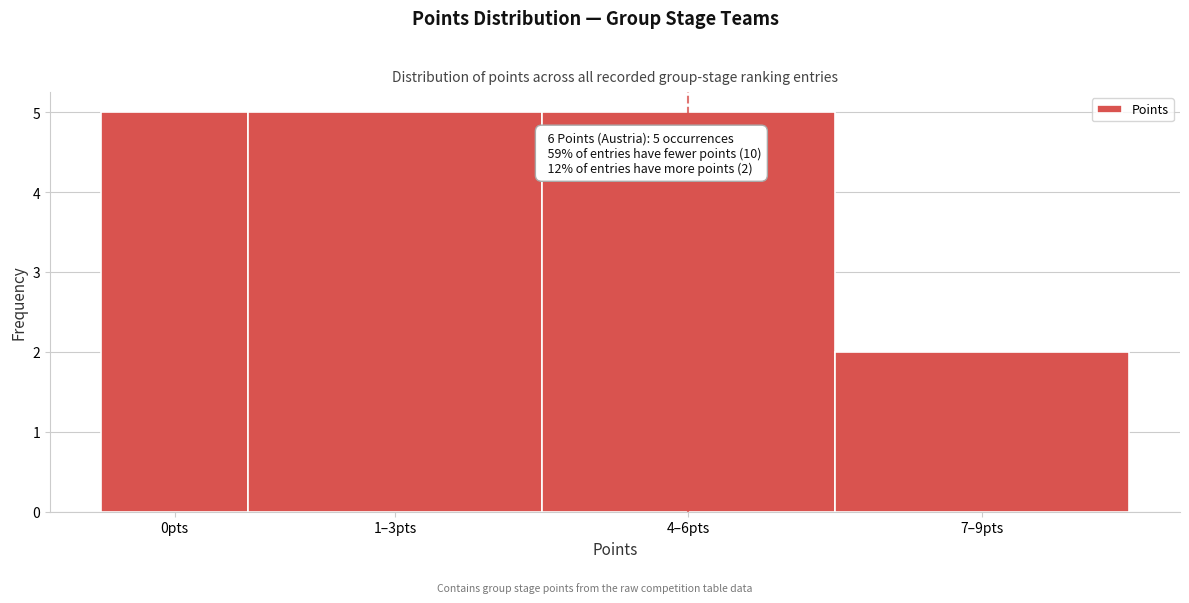

Reading left to right, what are all the values shown in this chart?

0pts=5	1–3pts=5	4–6pts=5	7–9pts=2